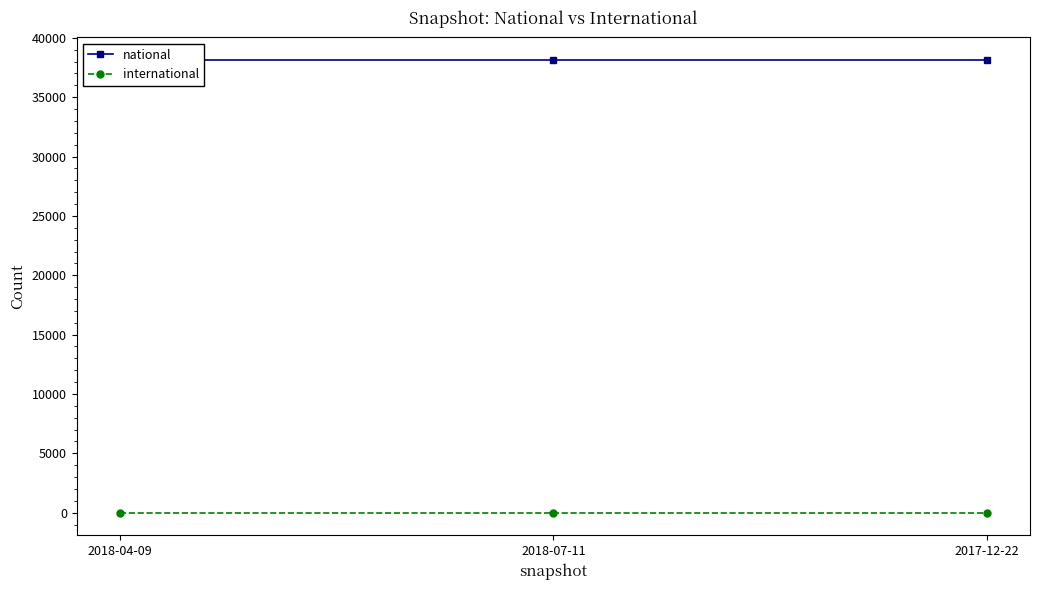

Is the value of national at 2017-12-22 greater than the value of international at 2018-07-11?

Yes